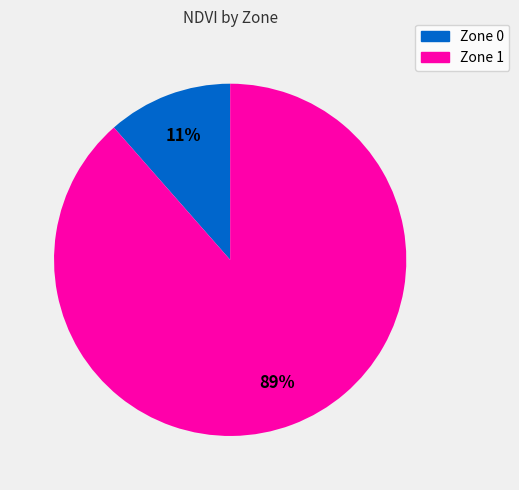

To the nearest percent, what percentage of the pie is Zone 0?

11%